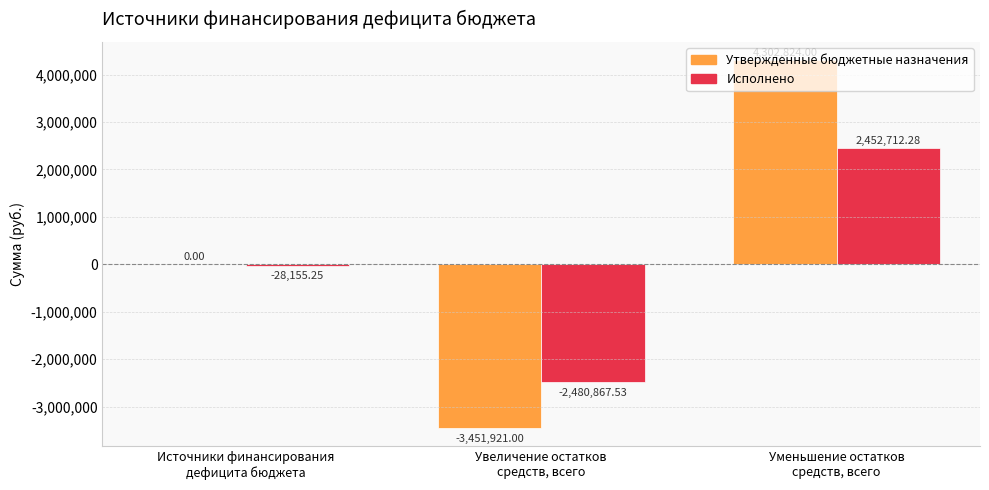

Reading left to right, what are all the values shown in this chart?

Утвержденные бюджетные назначения: 0.0	-3451921.0	4302824.0
Исполнено: -28155.2	-2480867.5	2452712.3